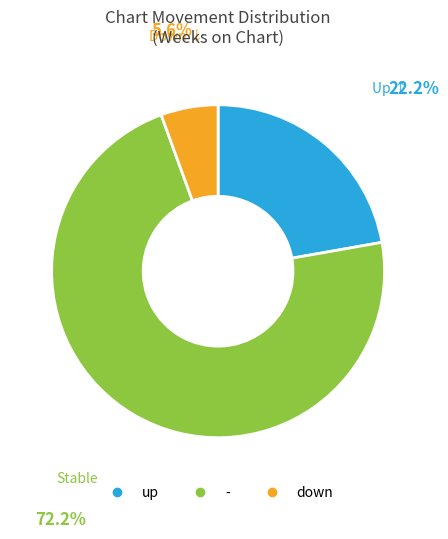

Rank the categories by value from lowest to highest.

down, up, -